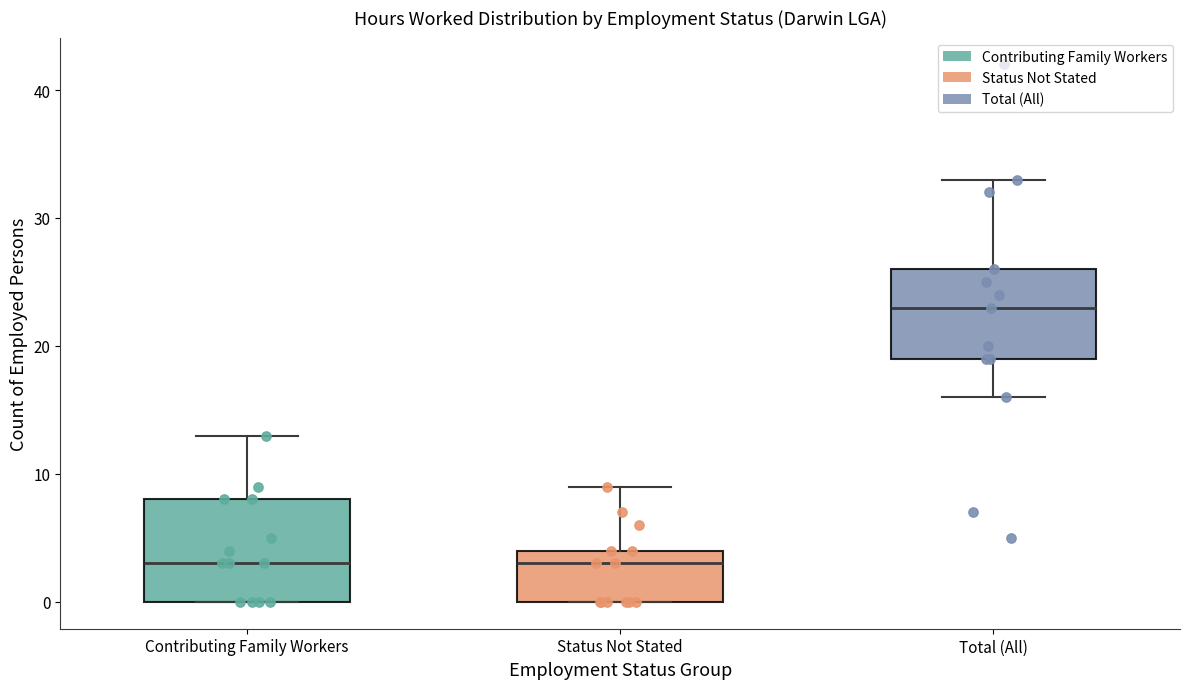

Where is the lower edge of the box for Total (All) on the y-axis? The values are not printed on the chart, so give them approximately, as read against the axis.

19